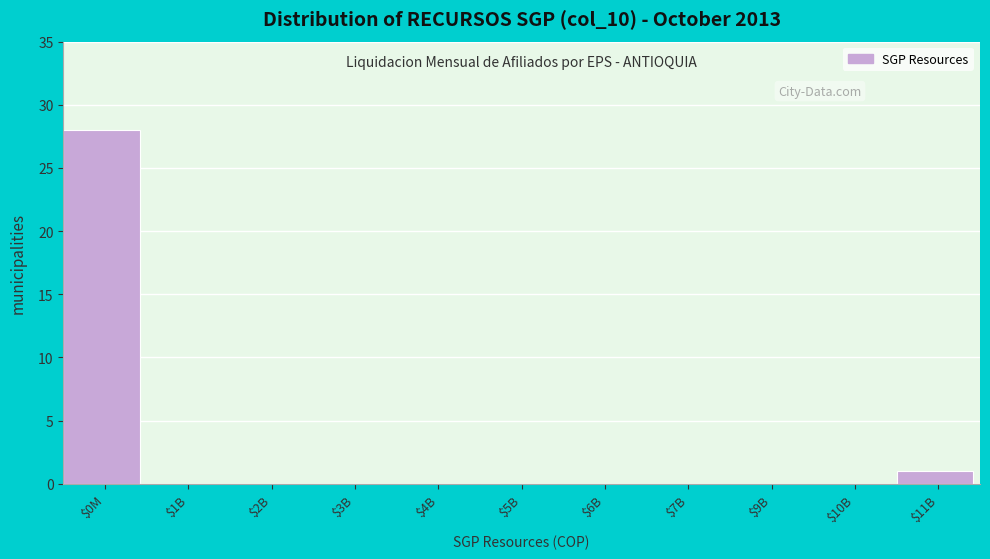

What is the sum of all values?

29